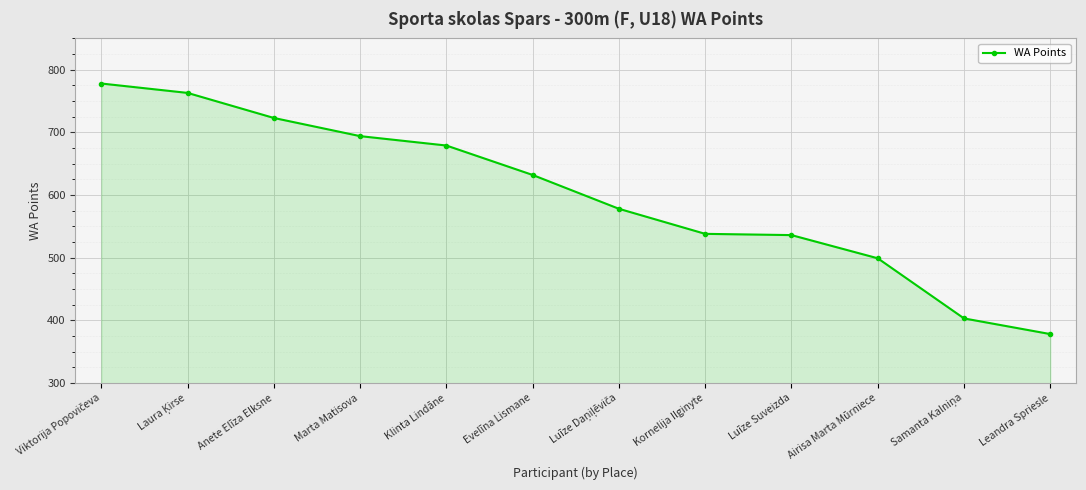

What is the sum of the values at Anete Elīza Elksne and Marta Matisova?

1417